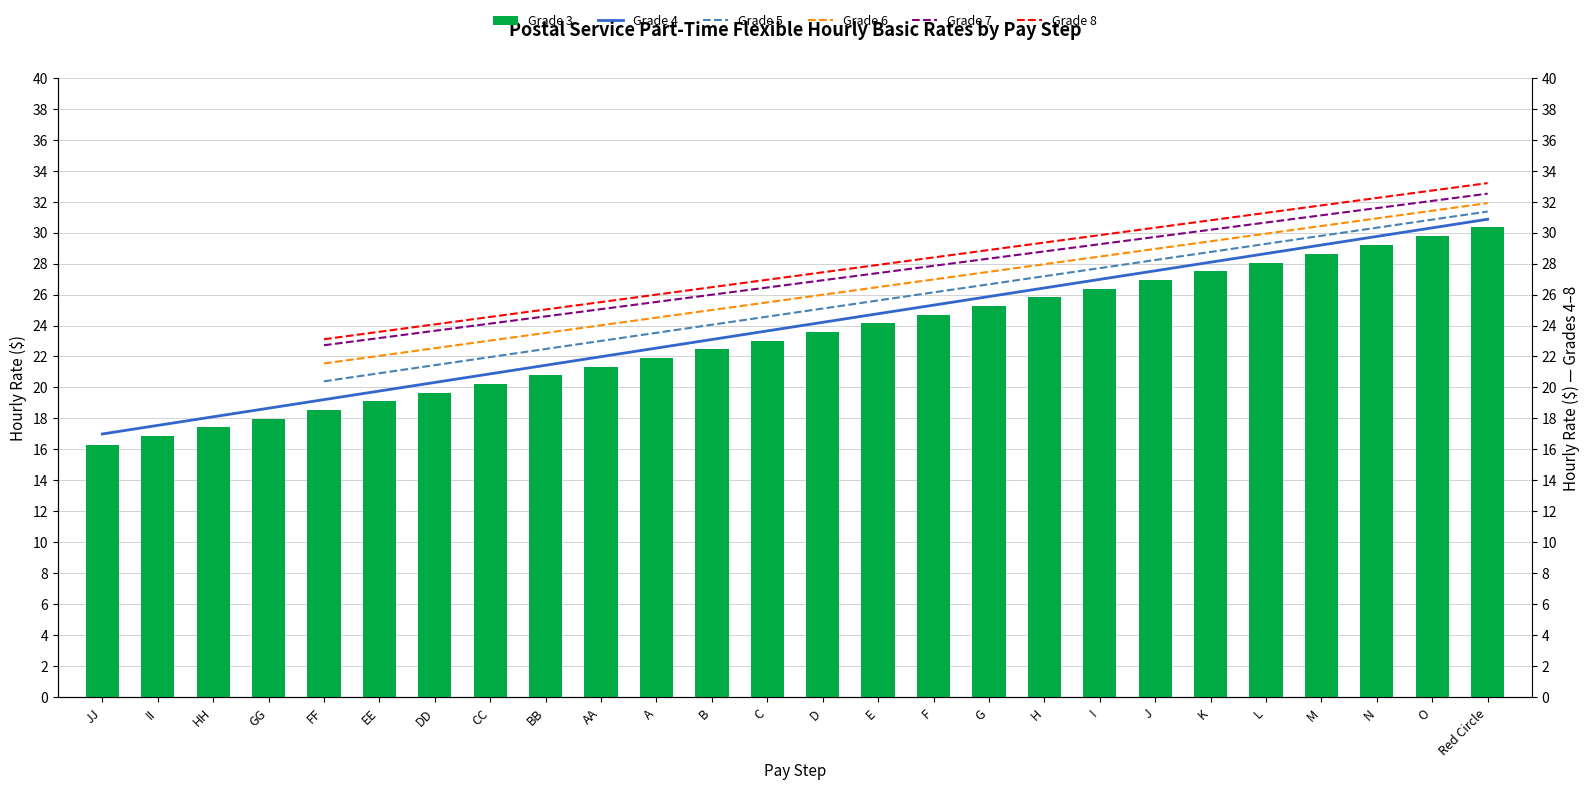

What is the difference between the second highest and minimum values in the Grade 3 series?

13.5